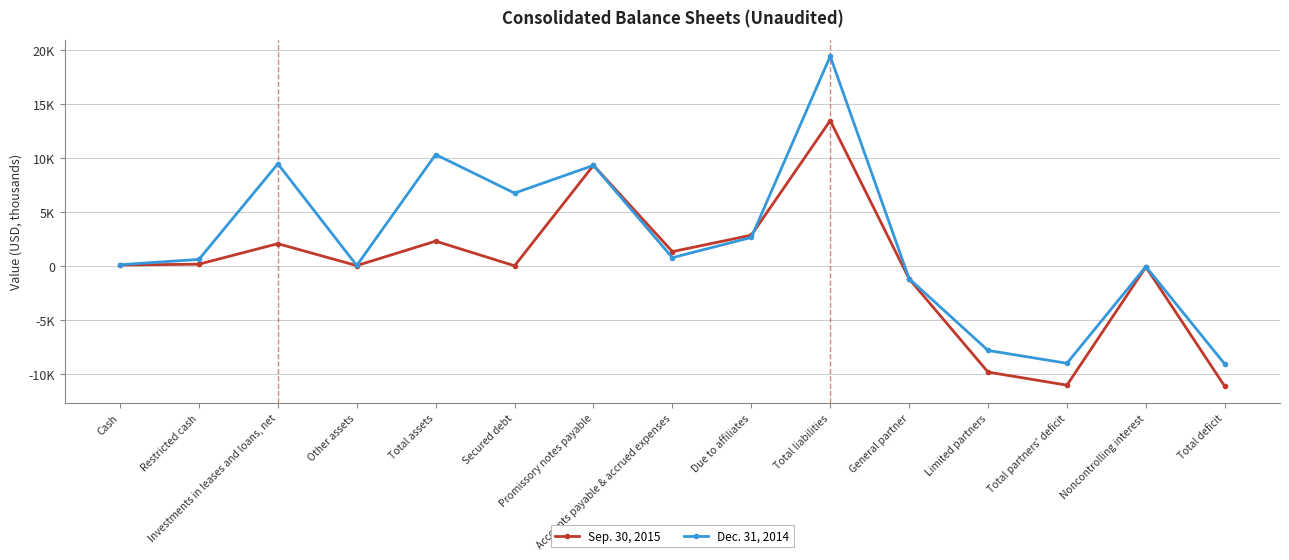

List the labels in order of Dec. 31, 2014 value, largest first.

Total liabilities, Total assets, Investments in leases and loans, net, Promissory notes payable, Secured debt, Due to affiliates, Accounts payable & accrued expenses, Restricted cash, Cash, Other assets, Noncontrolling interest, General partner, Limited partners, Total partners' deficit, Total deficit